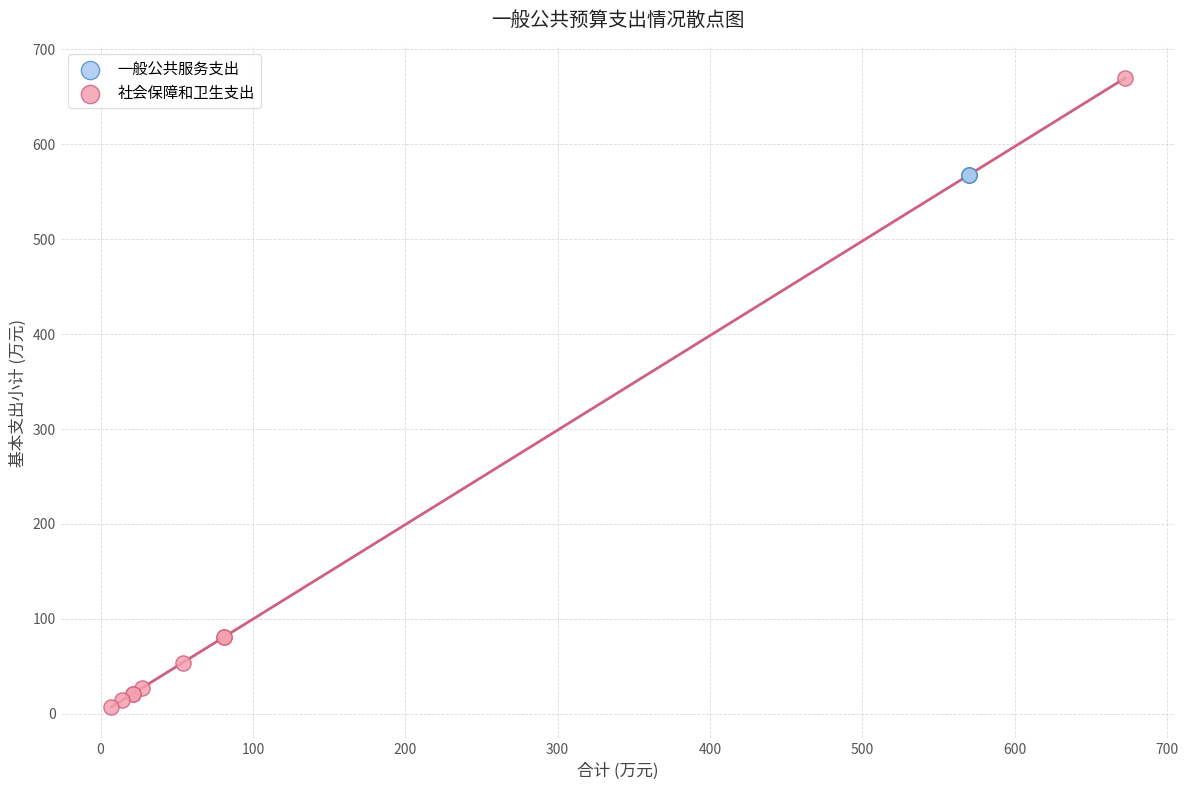

Which series reaches the maximum Y coordinate?

社会保障和卫生支出